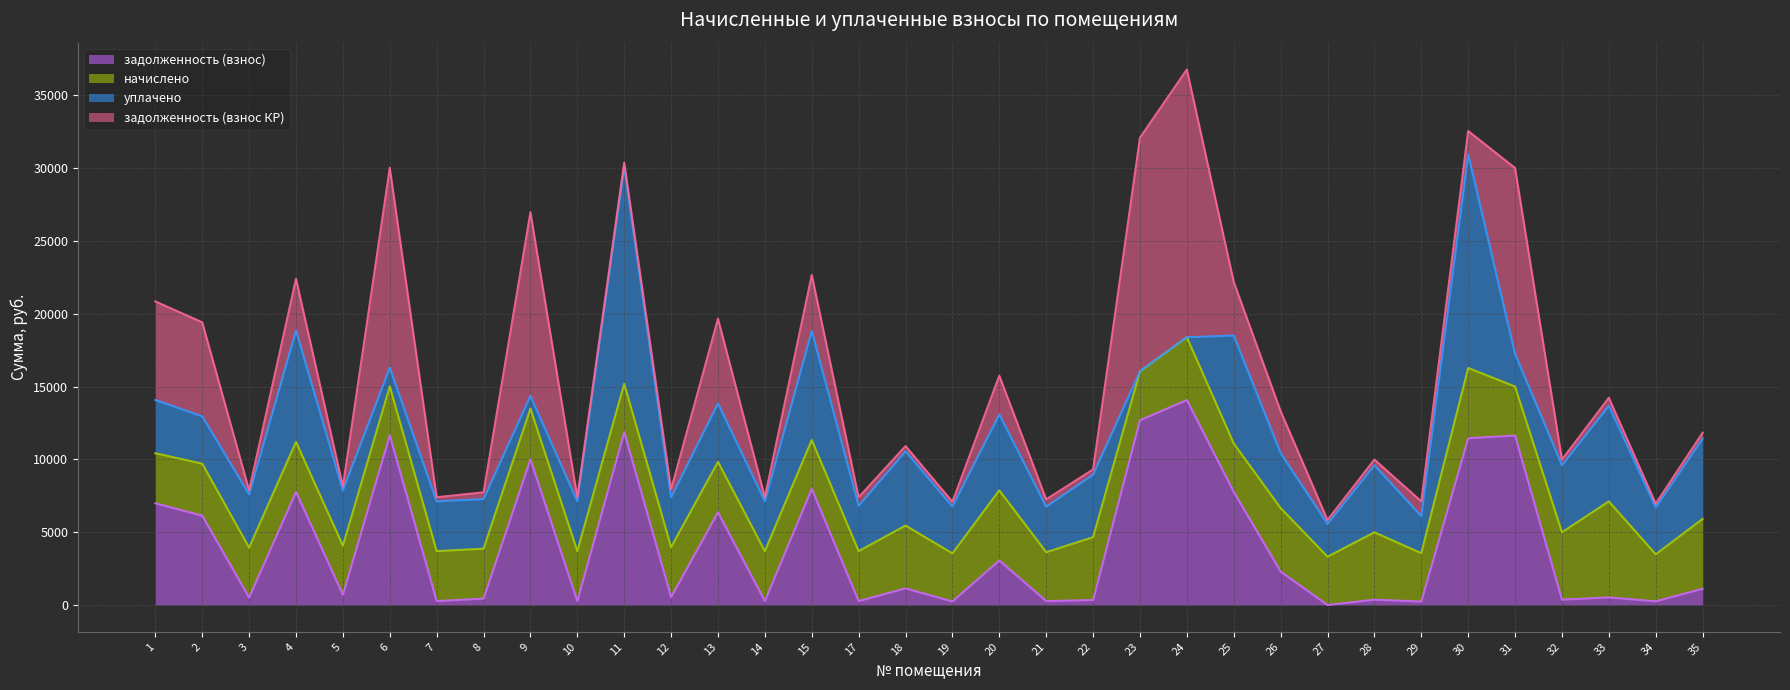

What is the difference between the highest and lowest values at 11?

14637.0